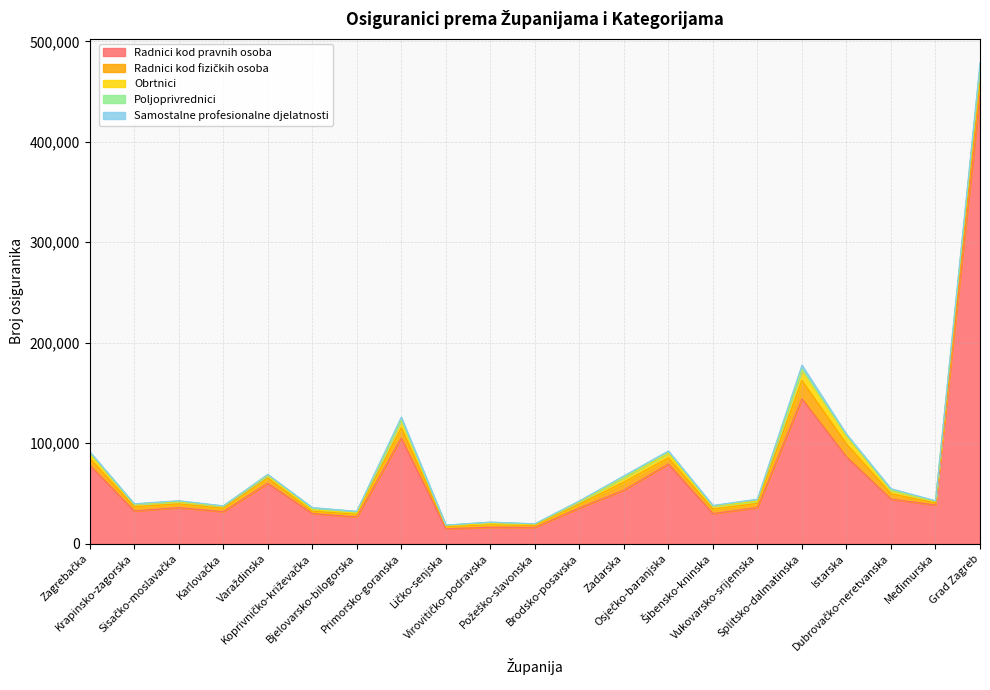

List the labels in order of Poljoprivrednici value, smallest first.

Krapinsko-zagorska, Primorsko-goranska, Šibensko-kninska, Karlovačka, Grad Zagreb, Dubrovačko-neretvanska, Ličko-senjska, Požeško-slavonska, Varaždinska, Međimurska, Zadarska, Istarska, Splitsko-dalmatinska, Brodsko-posavska, Sisačko-moslavačka, Zagrebačka, Virovitičko-podravska, Bjelovarsko-bilogorska, Vukovarsko-srijemska, Koprivničko-križevačka, Osječko-baranjska